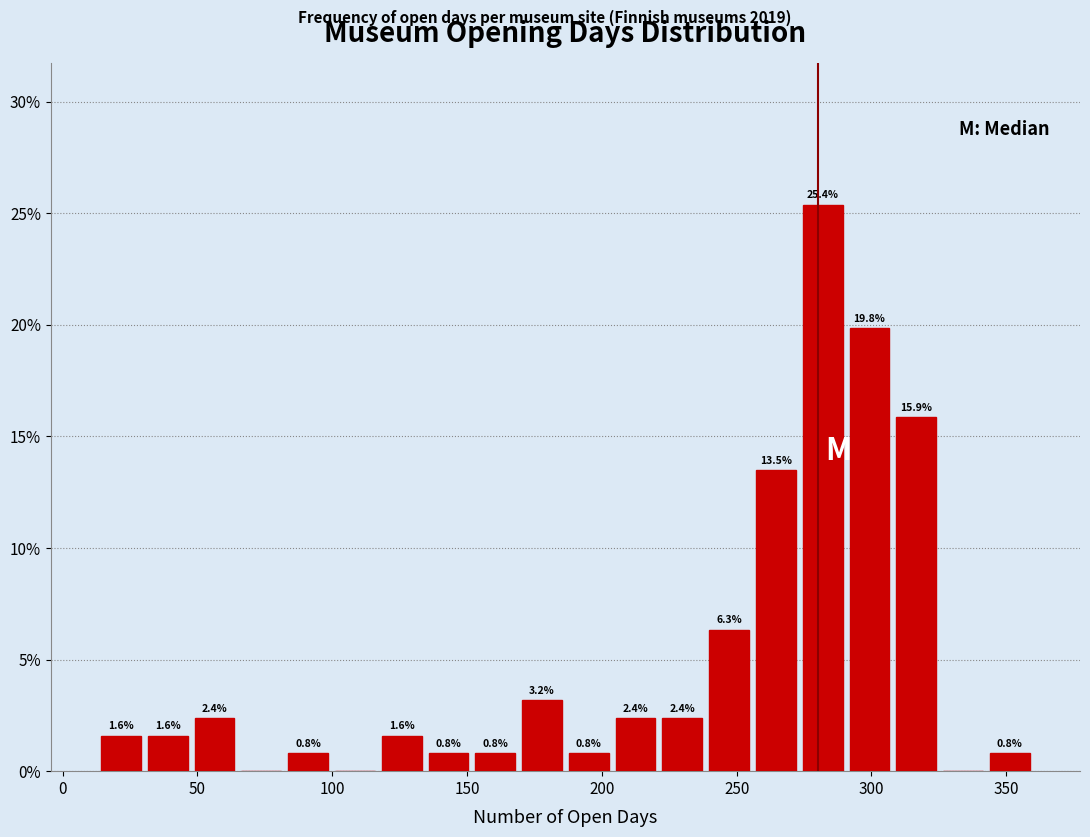

Read against the x-axis, roughly where is the centre of the tallest bar?

280